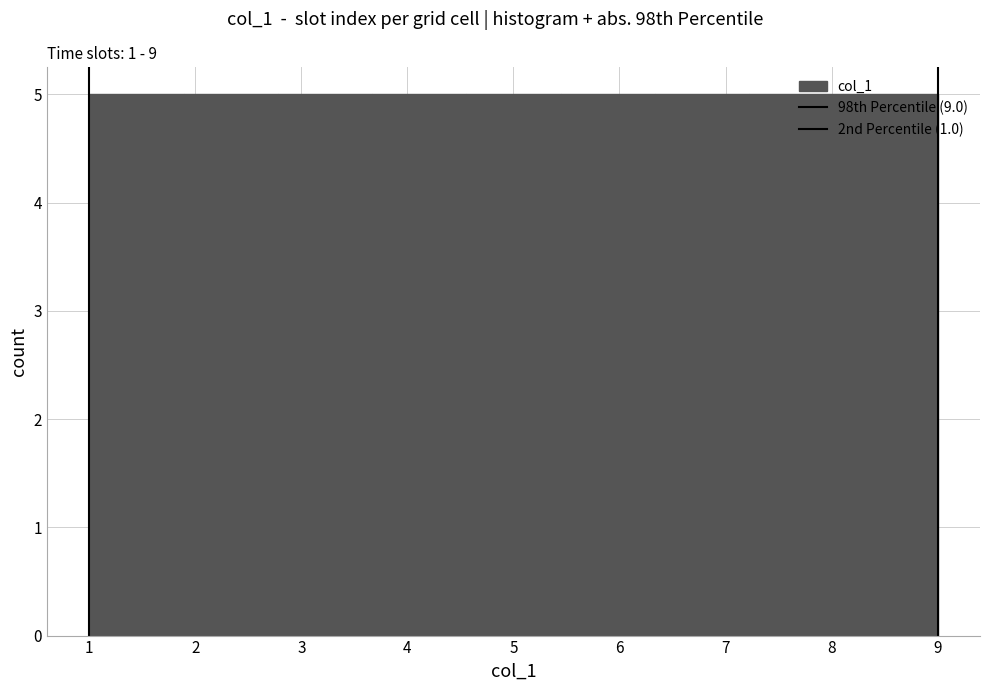

Reading left to right, transcribe this chart: for each bar, give the range it covers on the x-axis and its height. Neither the bar edges nor the heights are printed on the chart, so give them approximately, as read against the axes.

1.0 to 1.9: 5
1.9 to 2.8: 5
2.8 to 3.7: 5
3.7 to 4.6: 5
4.6 to 5.4: 5
5.4 to 6.3: 5
6.3 to 7.2: 5
7.2 to 8.1: 5
8.1 to 9.0: 5